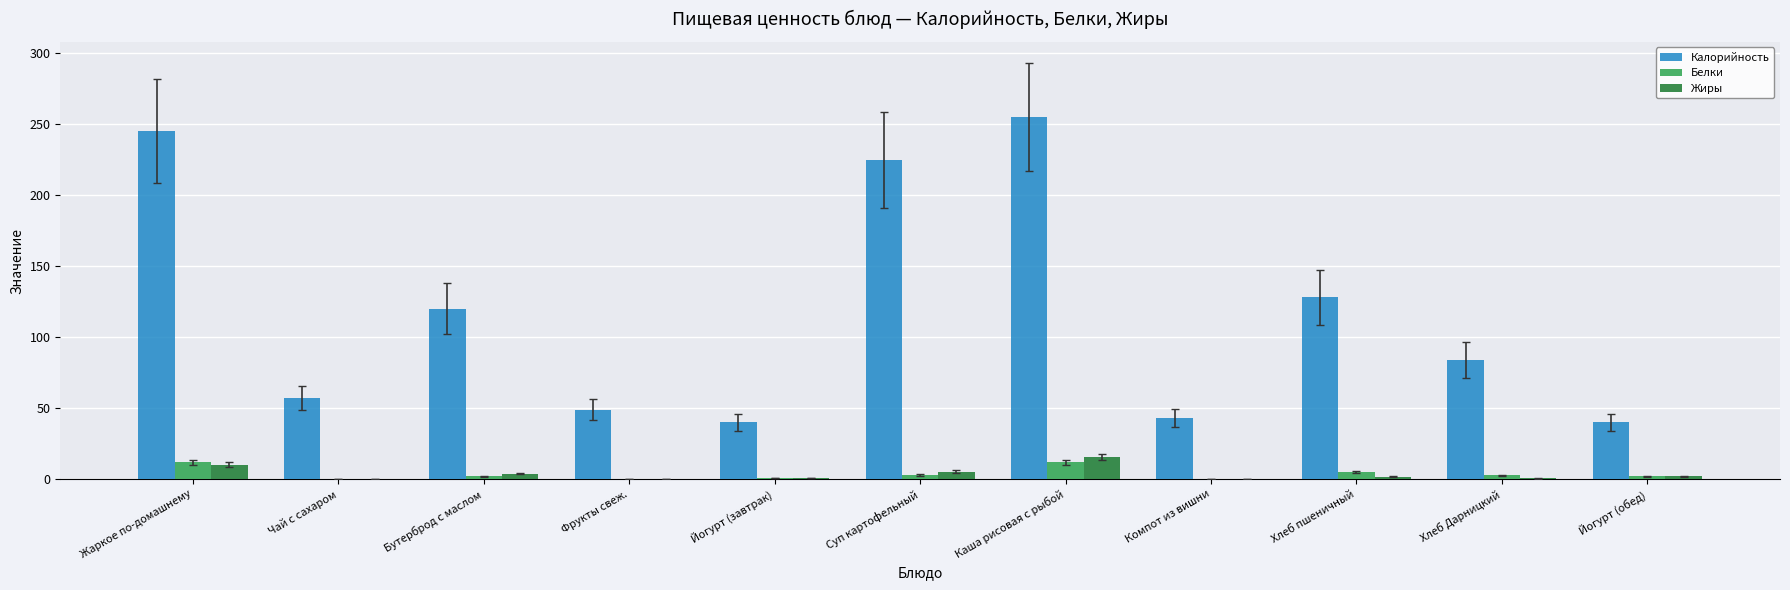

What is the difference between the Белки values at Суп картофельный and Бутерброд с маслом?

1.0